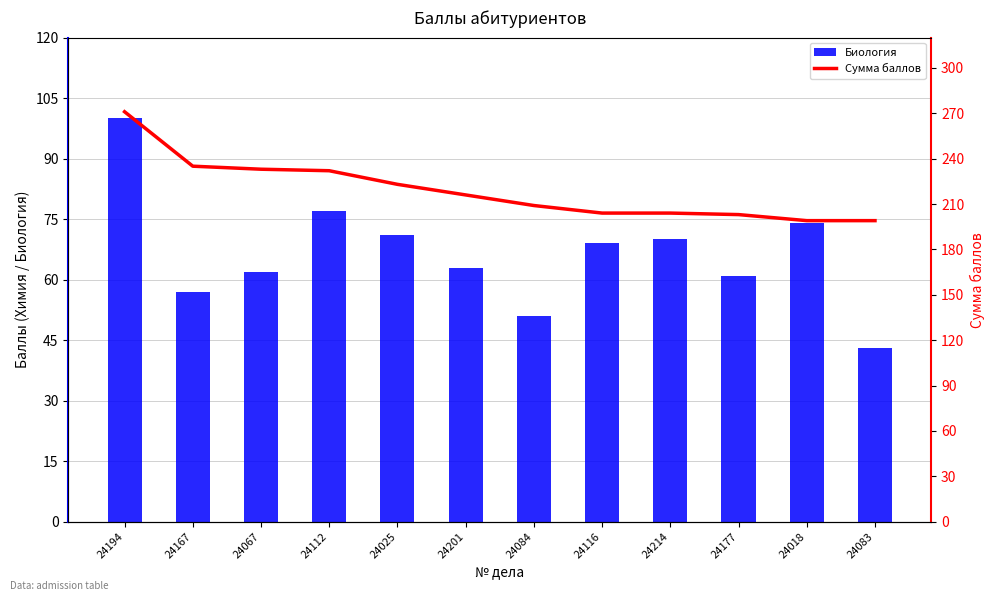

Is the value of Сумма баллов at 24201 greater than the value of Биология at 24083?

Yes